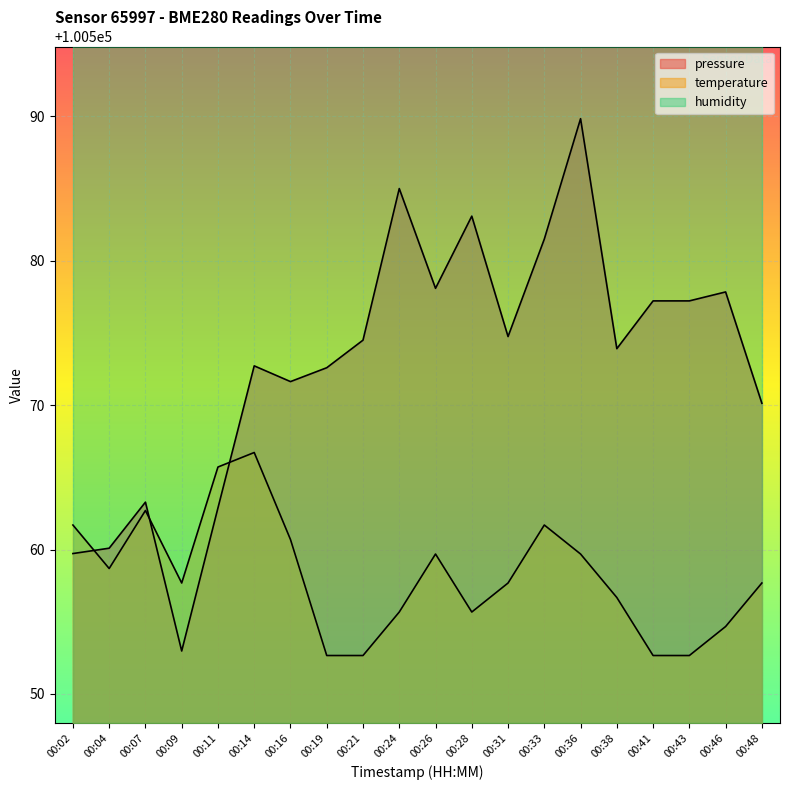

Reading left to right, what are all the values shown in this chart?

pressure: 100559.7	100560.1	100563.3	100553.0	100562.9	100572.7	100571.6	100572.6	100574.5	100585.0	100578.1	100583.1	100574.8	100581.5	100589.8	100573.9	100577.2	100577.2	100577.8	100570.1
temperature: 100561.7	100558.7	100562.7	100557.7	100565.7	100566.7	100560.7	100552.7	100552.7	100555.7	100559.7	100555.7	100557.7	100561.7	100559.7	100556.7	100552.7	100552.7	100554.7	100557.7